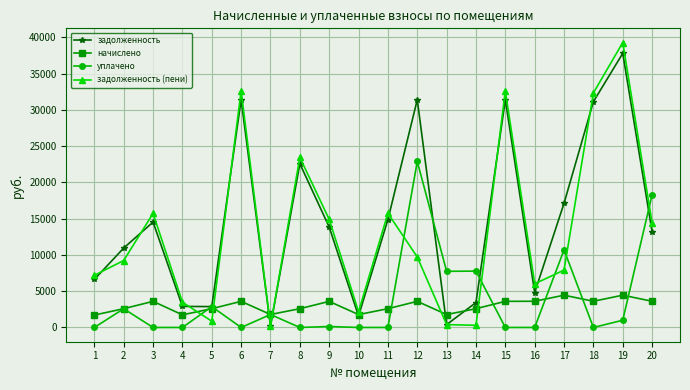

What is the total value across all series at 9?

32482.4